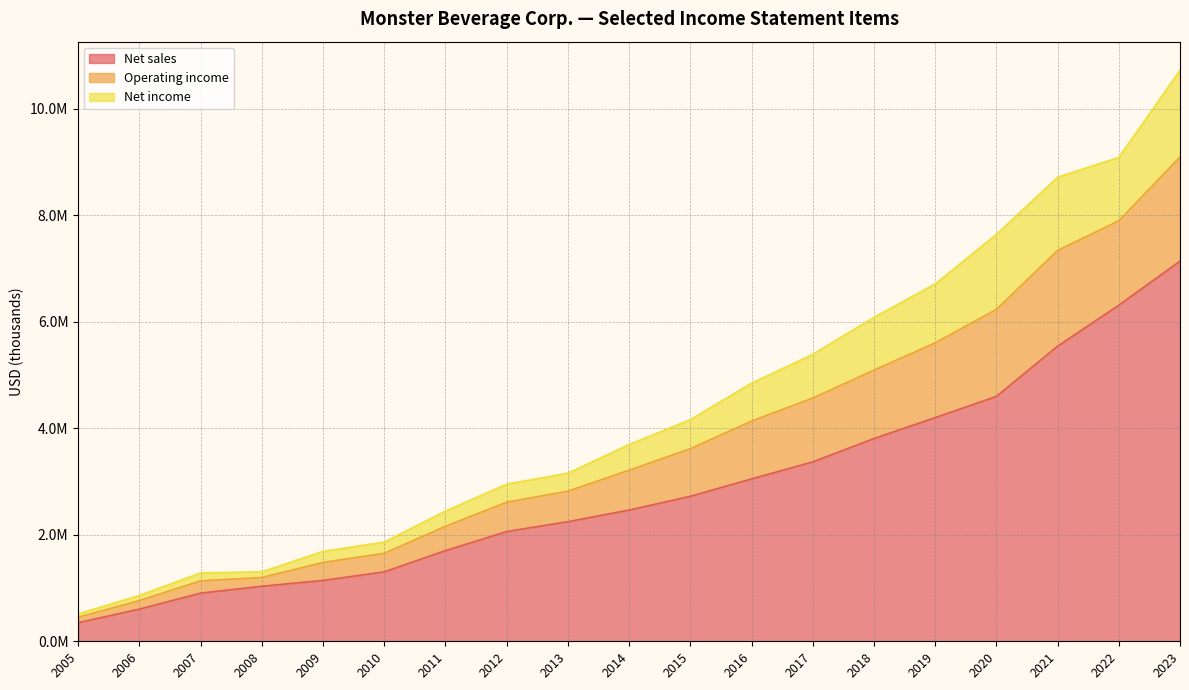

What is the sum of all Net sales values?

54555444